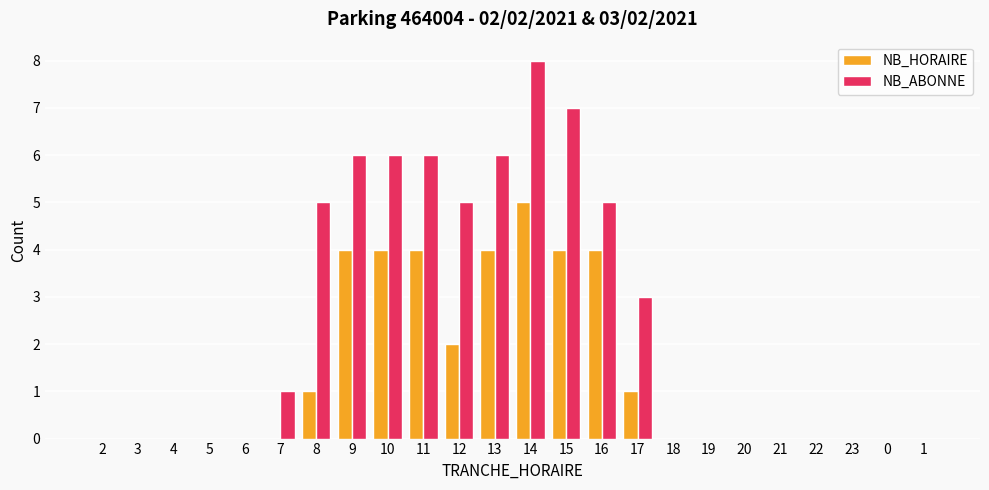

Read the NB_HORAIRE value at 11.

4